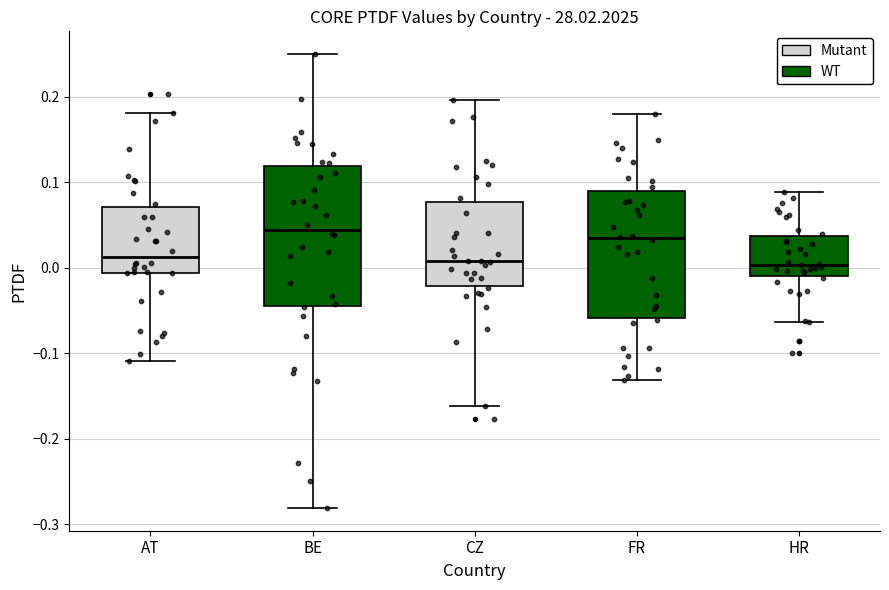

Where is the lower edge of the box for FR on the y-axis? The values are not printed on the chart, so give them approximately, as read against the axis.

-0.06